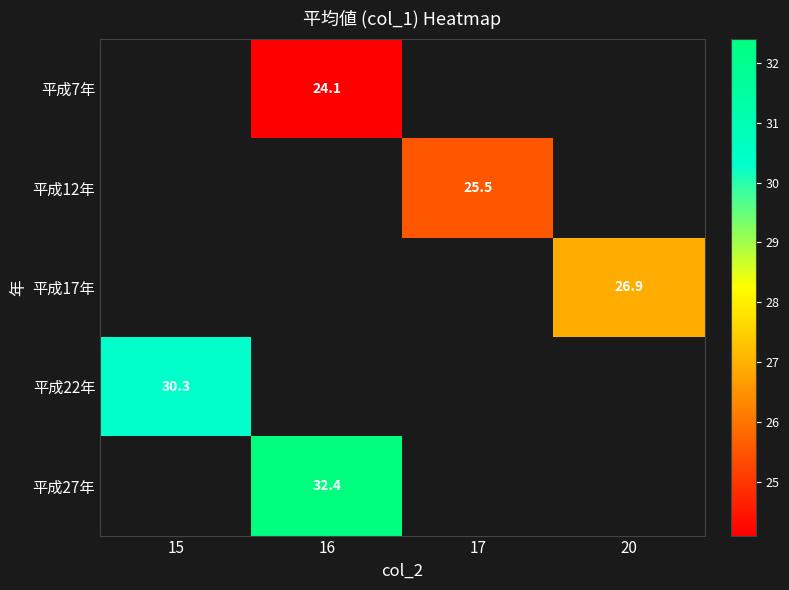

Is it true that 平成12年 equals 35.9 at 17?

False